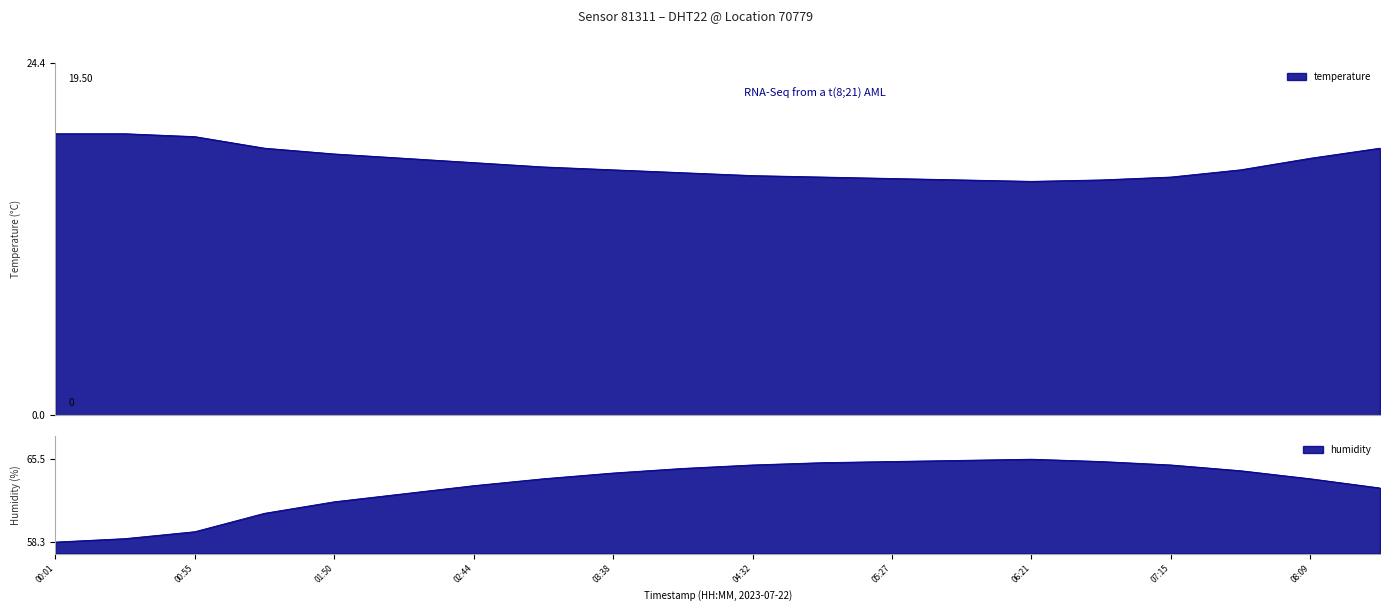

What is the total value across all series at 04:05?

81.5